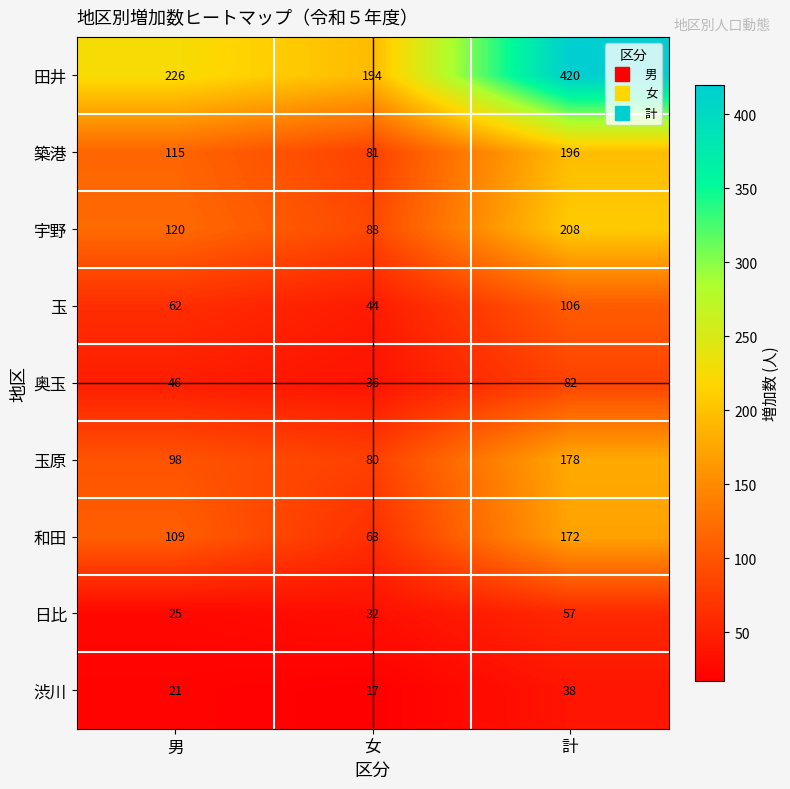

What is the total value across all series at 計?

1457